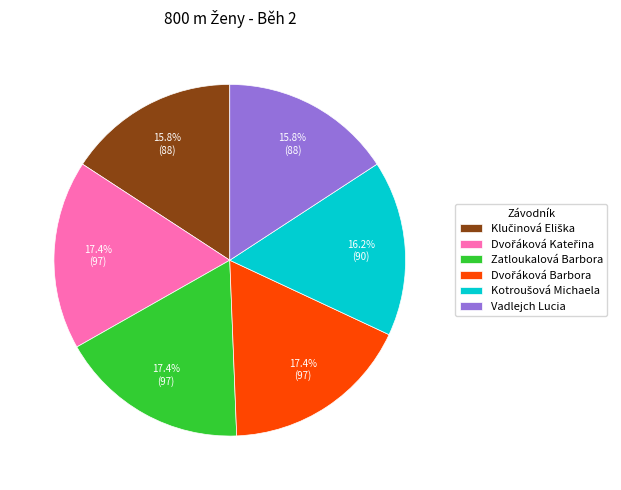

Do Vadlejch Lucia and Zatloukalová Barbora together represent more than half of the pie?

No